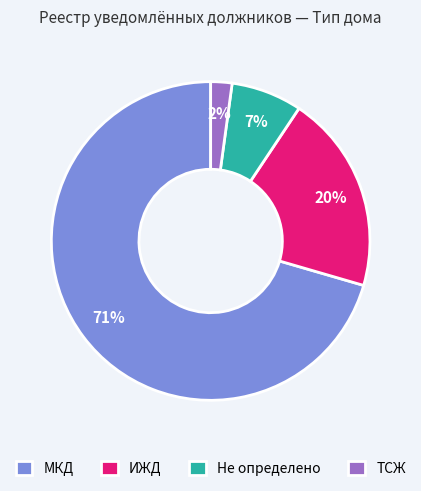

To the nearest percent, what is the difference between the ИЖД and Не определено slice percentages?

13%